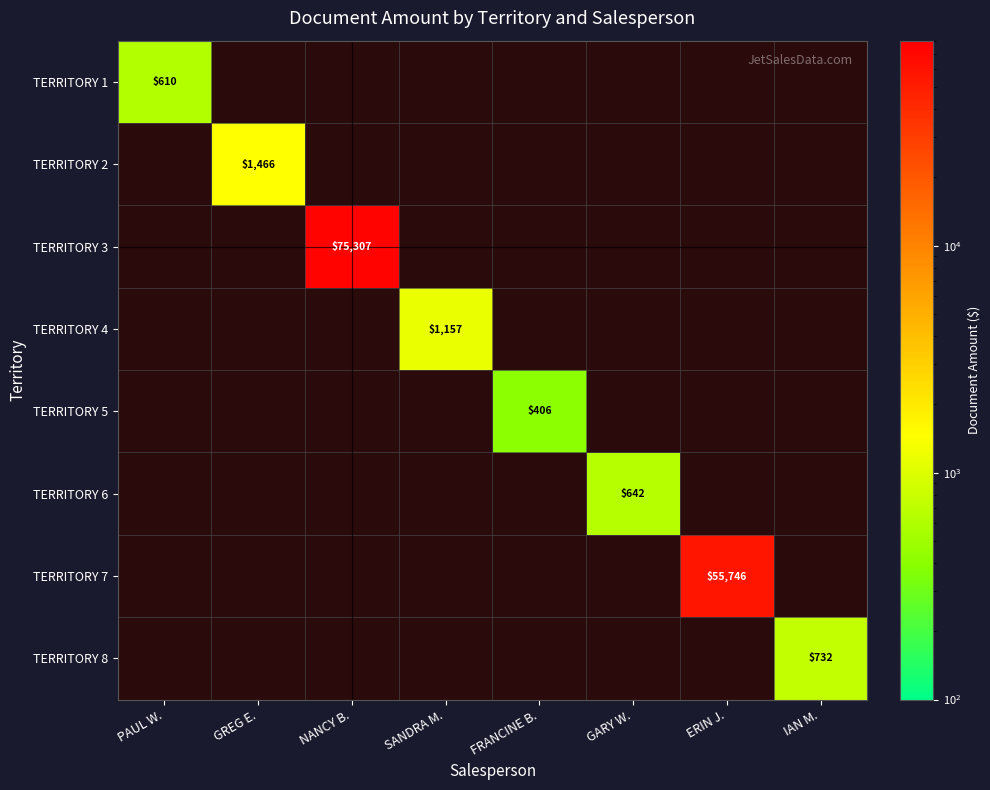

What is the approximate value of TERRITORY 3 at NANCY B.?

75307.3